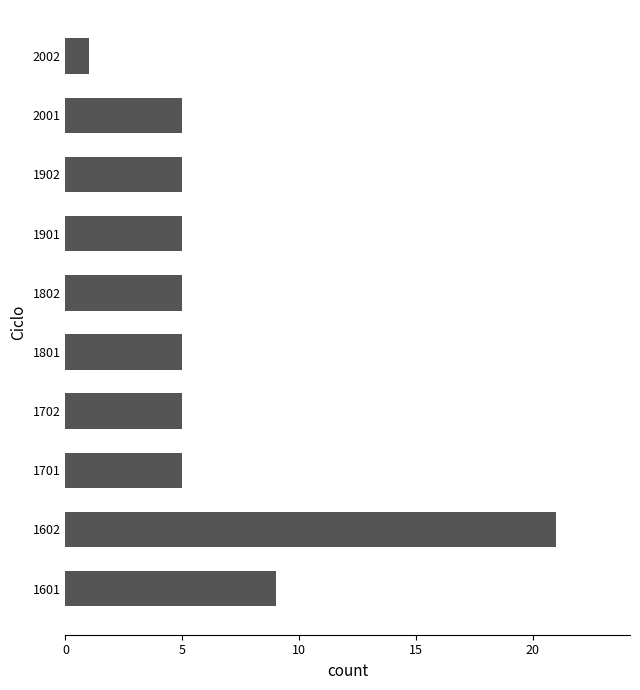

What is the sum of all values?

66